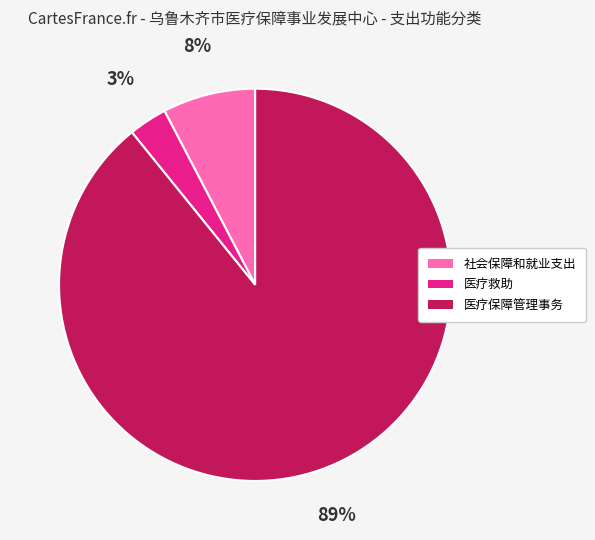

Rank the categories by value from lowest to highest.

医疗救助, 社会保障和就业支出, 医疗保障管理事务